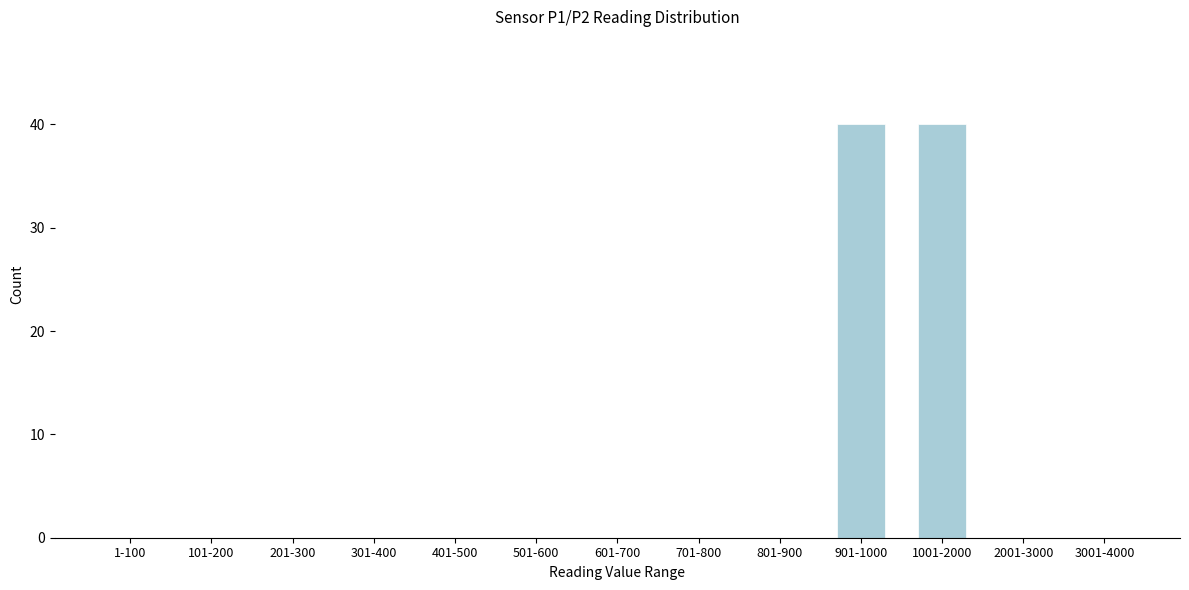

Reading left to right, list all the values displayed in this chart.

1-100=0	101-200=0	201-300=0	301-400=0	401-500=0	501-600=0	601-700=0	701-800=0	801-900=0	901-1000=40	1001-2000=40	2001-3000=0	3001-4000=0